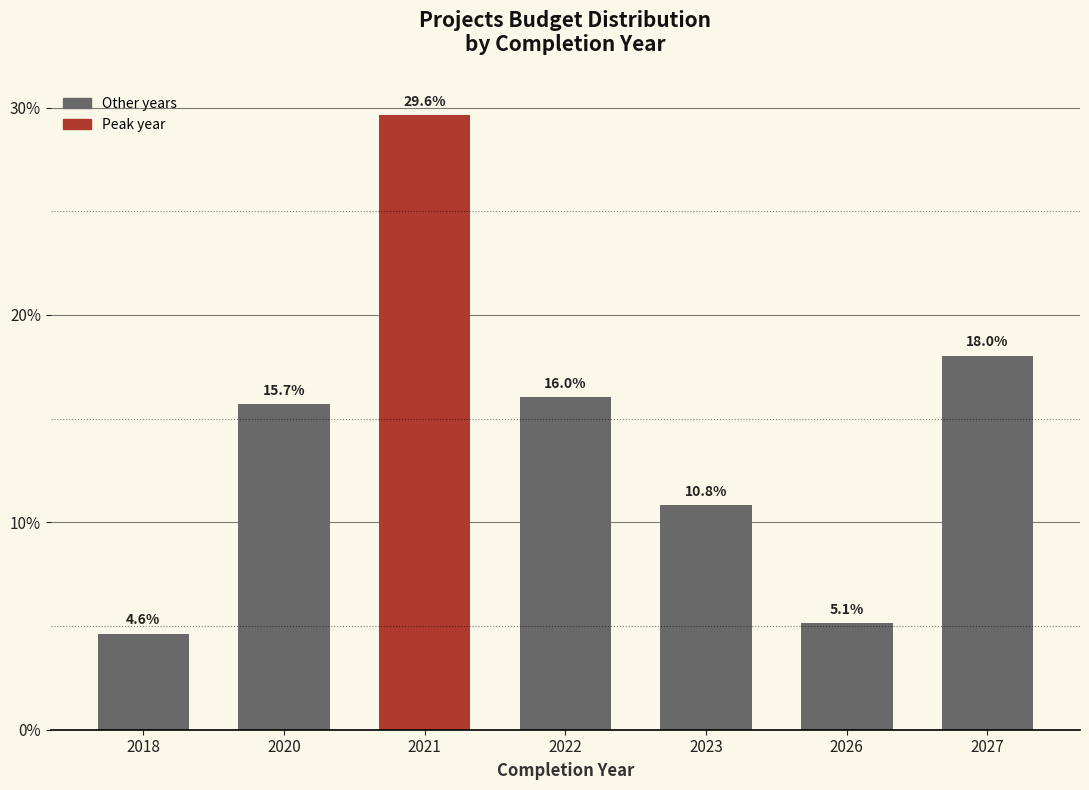

What is the smallest value displayed?

4.6